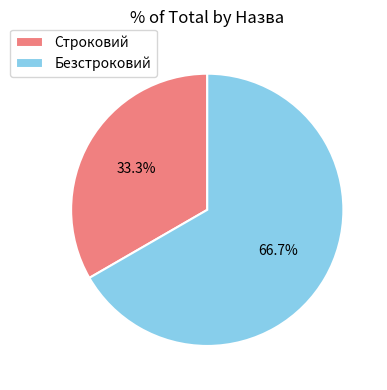

What is the ratio of the value at Строковий to the value at Безстроковий?

0.5